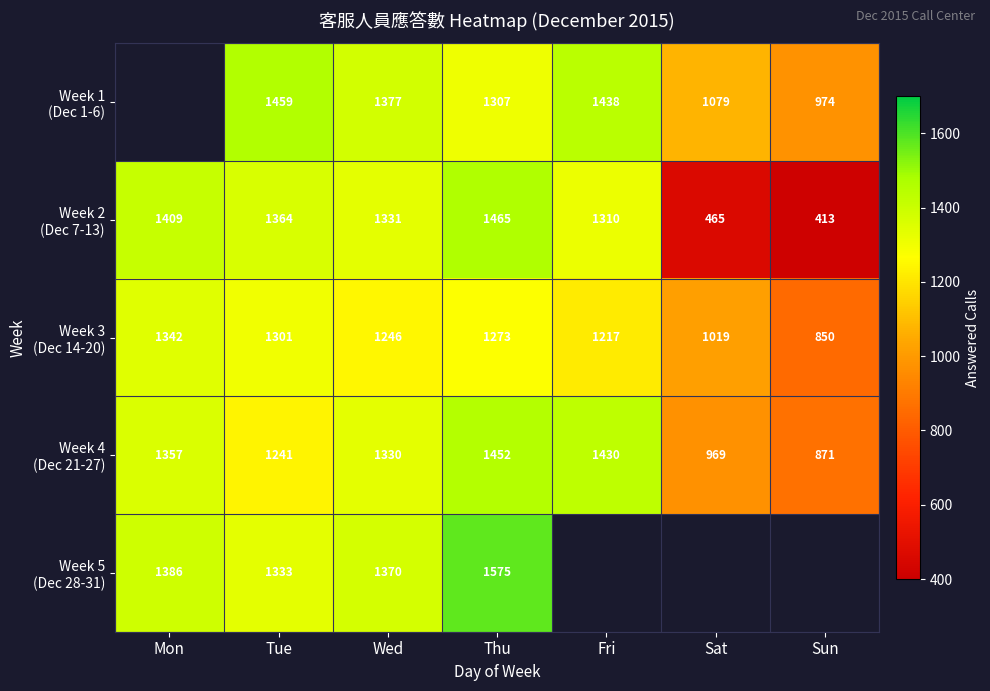

What is the difference between the highest and lowest values at Tue?

218